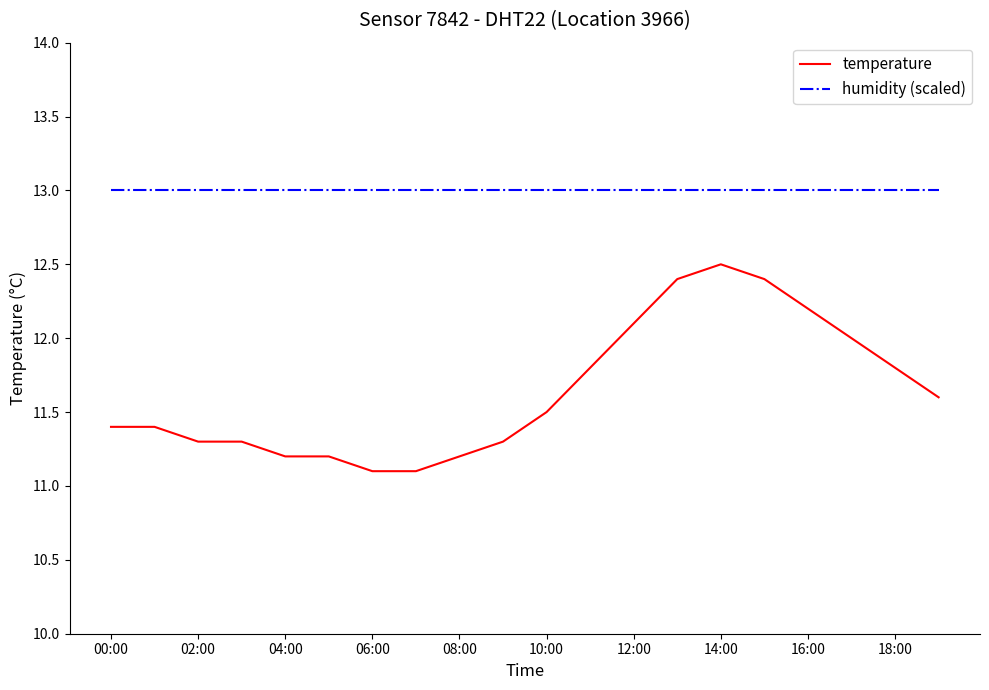

Which series has the widest spread of values?

temperature